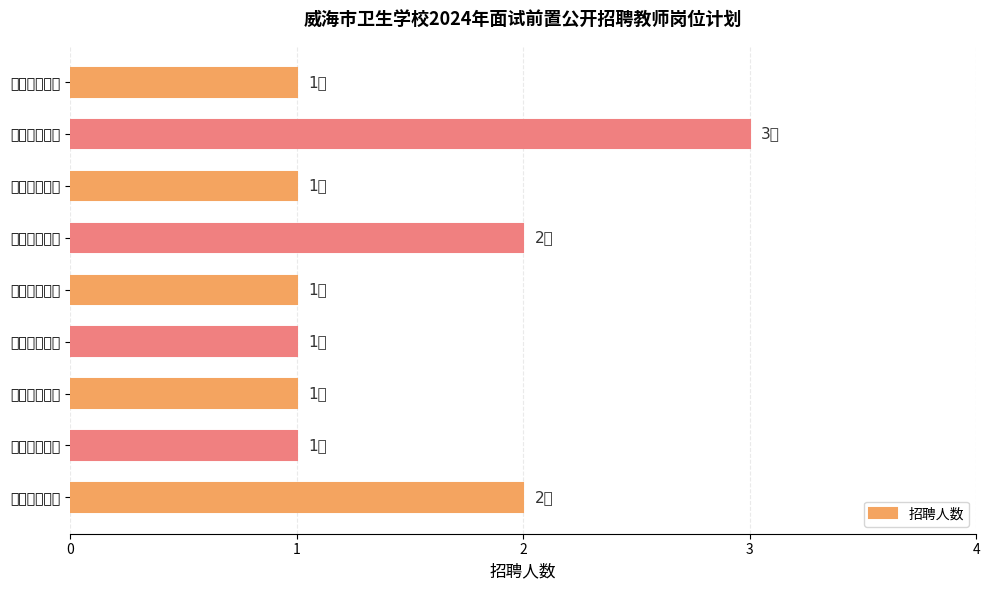

What is the label of the 9th bar from the bottom?

语文教师岗位